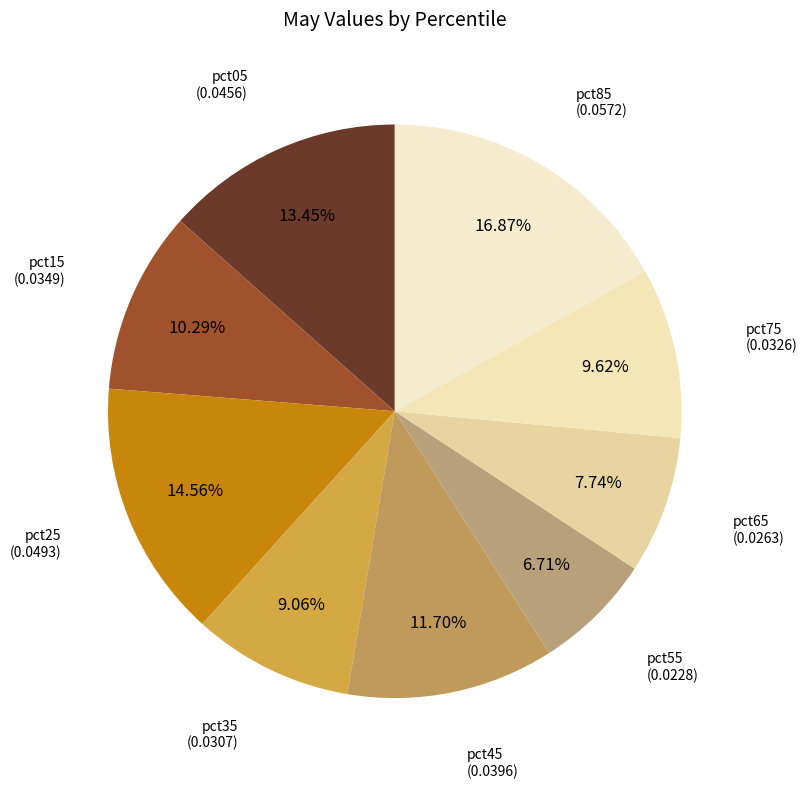

What is the smallest slice in the pie chart?

pct55